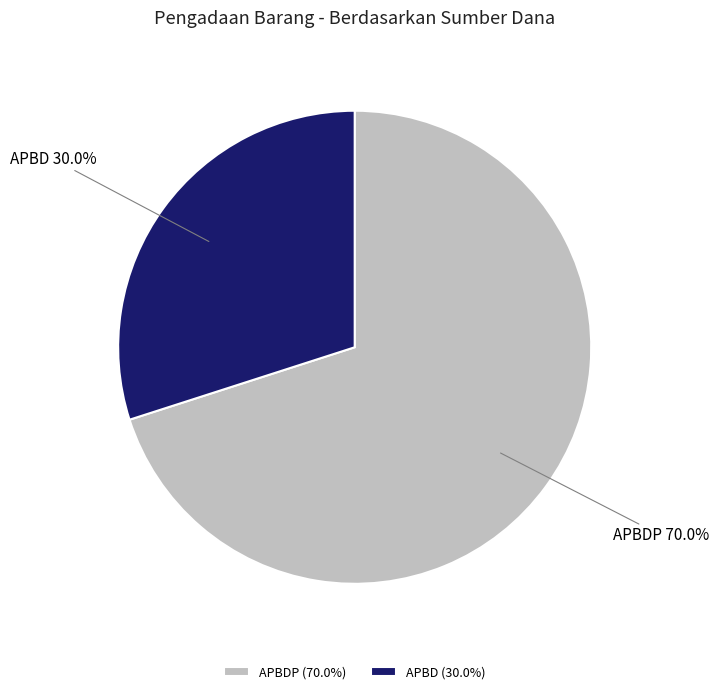

Combined, do APBD and APBDP account for over 50%?

Yes